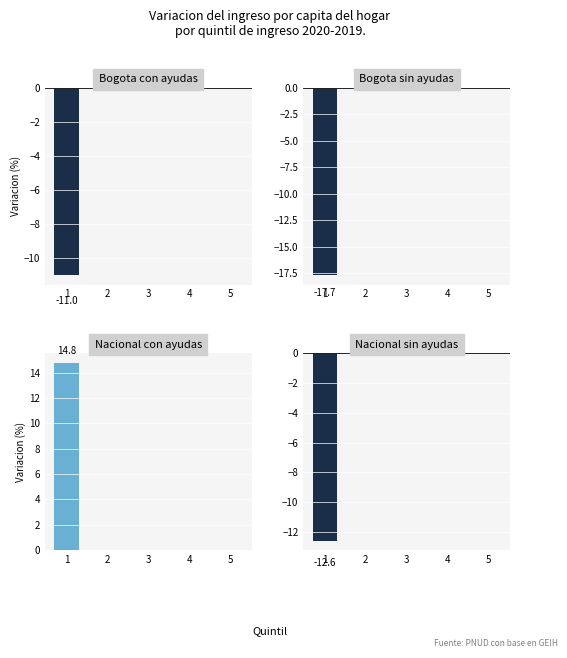

At which label is Nacional con ayudas closest to 7?

2